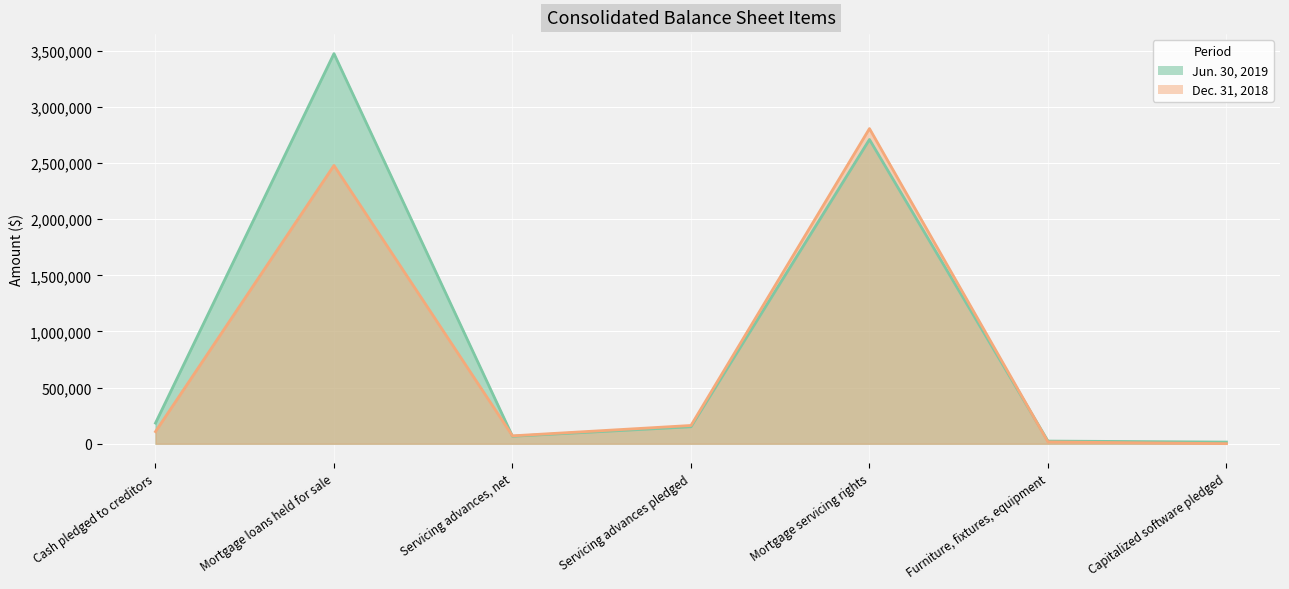

At which label does Dec. 31, 2018 reach its peak?

Mortgage servicing rights